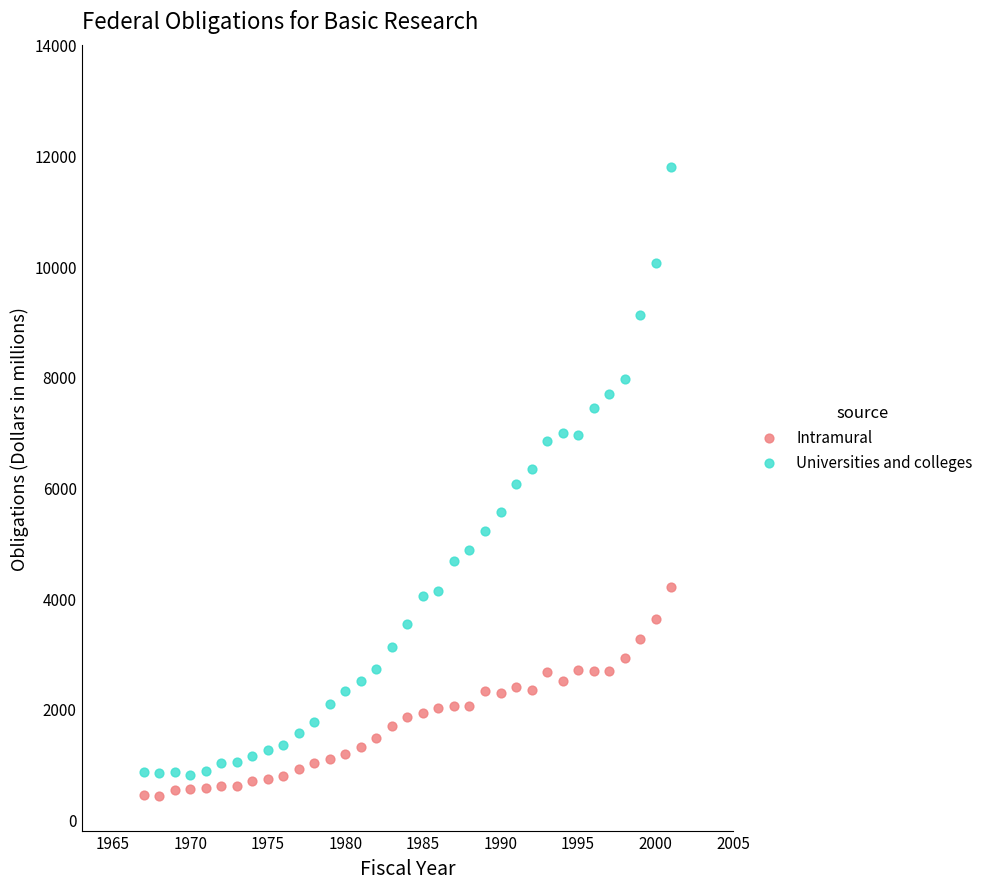

Across all data points, what is the range of X values (max minus min)?

34.0